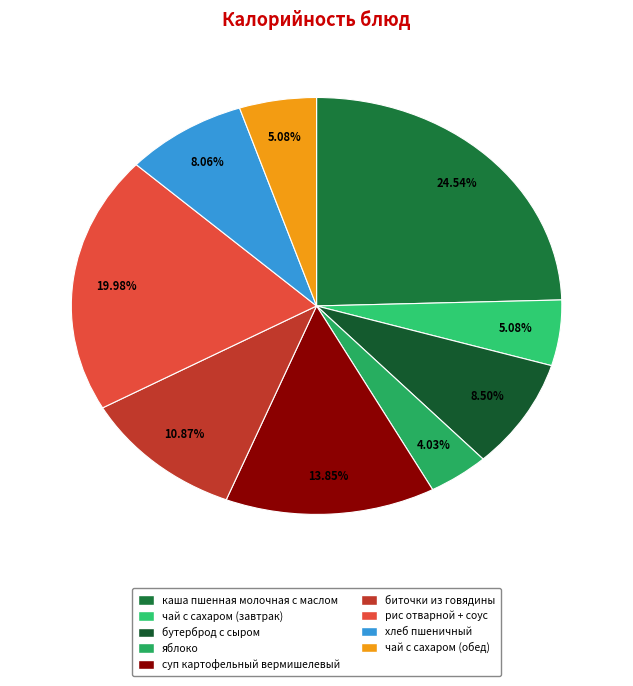

Which slice is the largest?

каша пшенная молочная с маслом